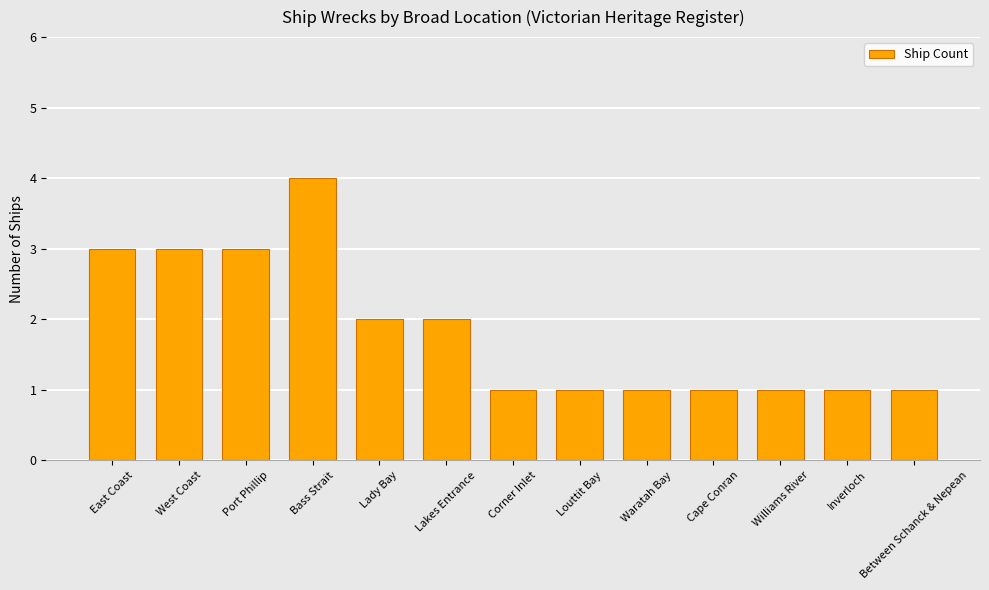

What is the label of the 5th bar from the left?

Lady Bay